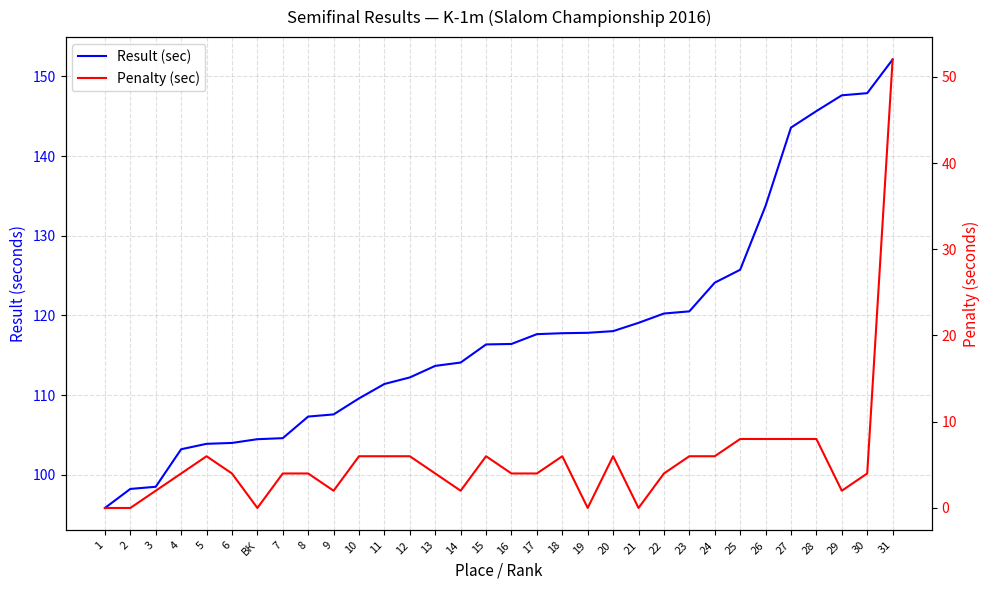

How many data points in Penalty (sec) are less than 4?

9